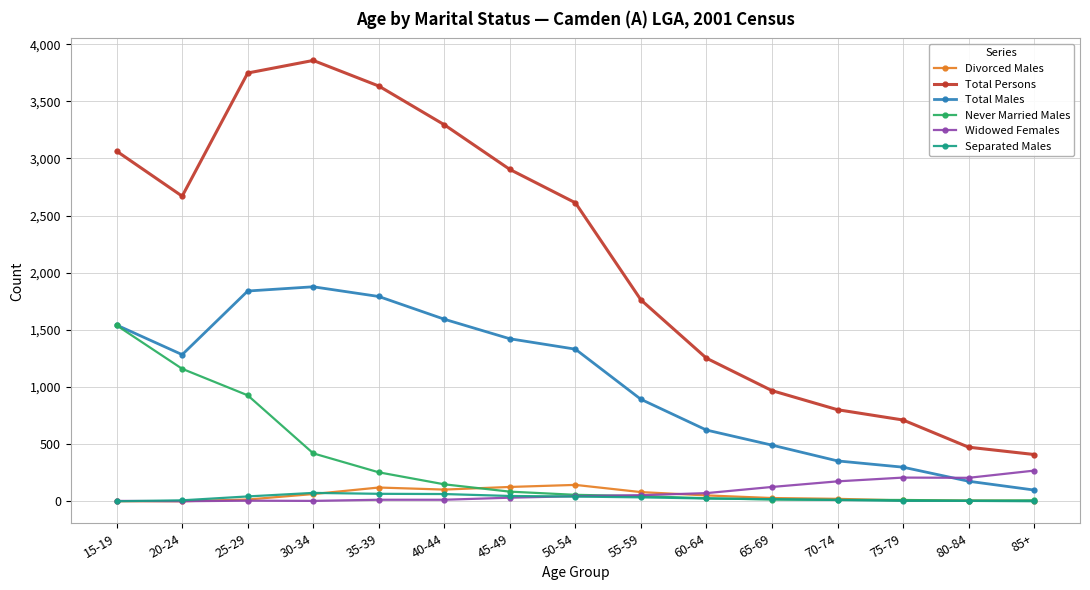

The value of Total Persons at 15-19 is 3064. True or false?

True